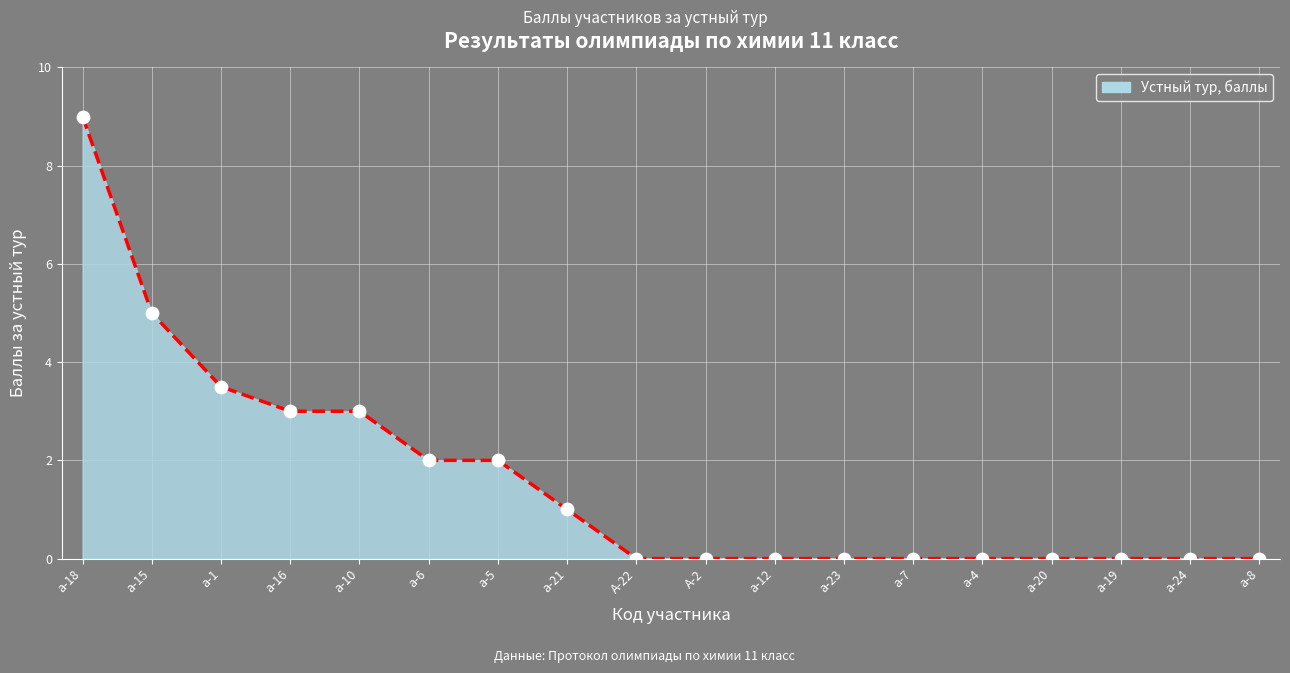

What is the change in value from а-18 to а-21?

-8.0